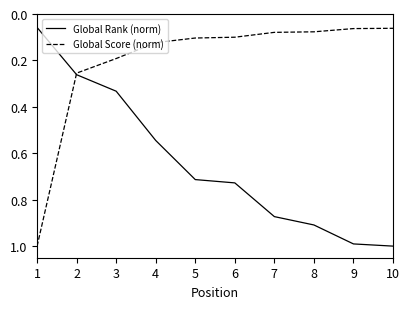

Does the chart display data point markers on the line(s)?

No